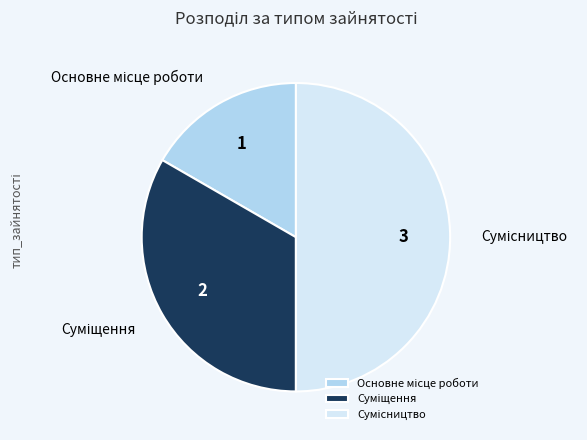

How many slices are in this pie chart?

3